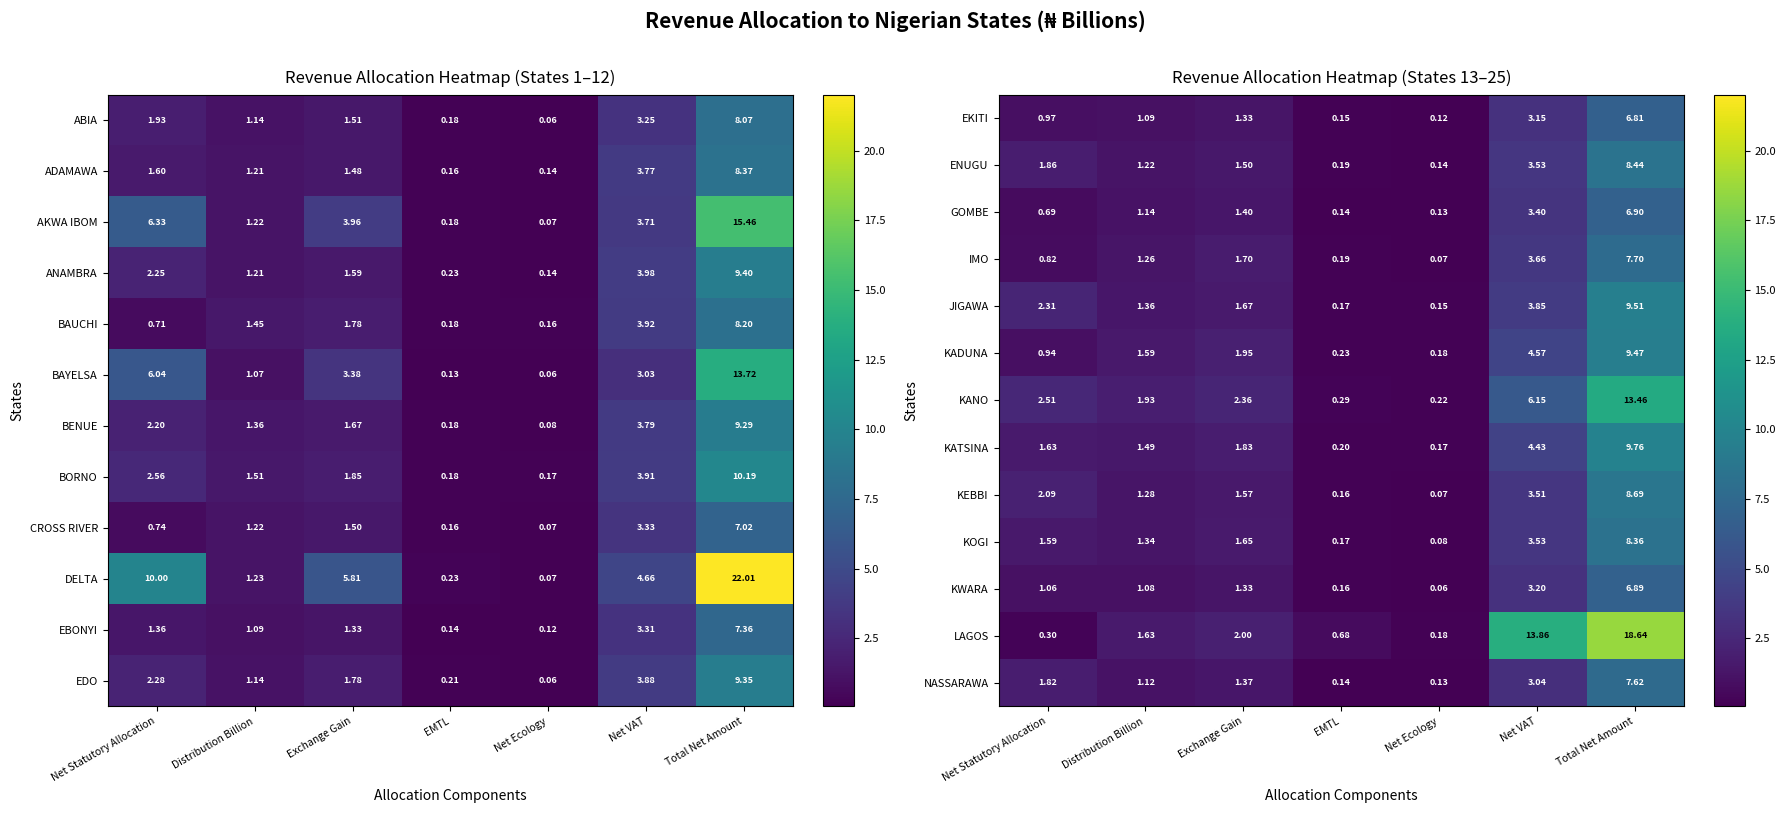

Is the value of LAGOS at Net VAT greater than the value of KADUNA at Net Ecology?

Yes